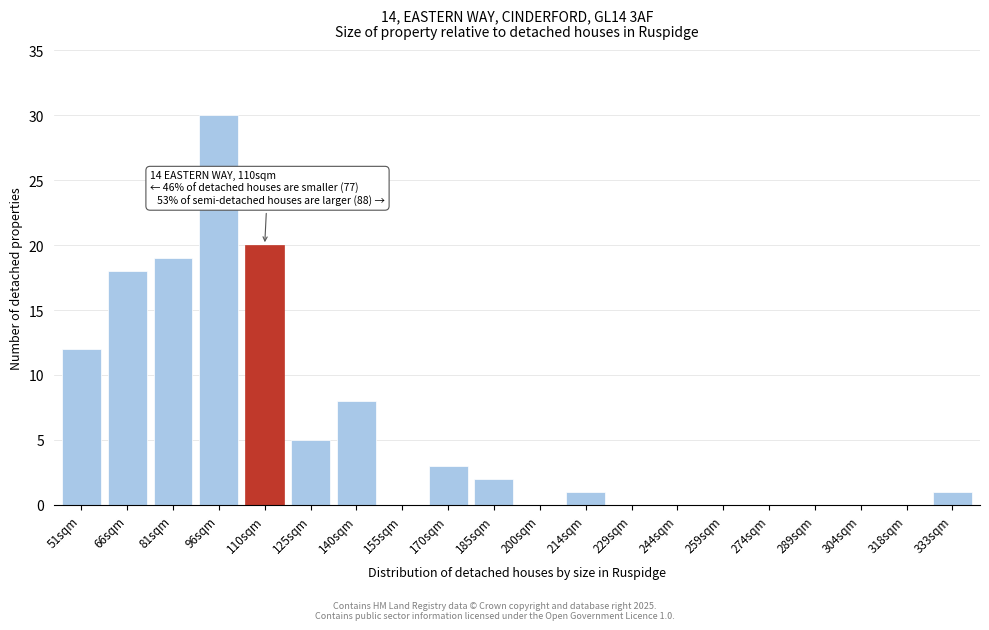

Reading left to right, transcribe all the data shown in this chart.

51sqm=12	66sqm=18	81sqm=19	96sqm=30	110sqm=20	125sqm=5	140sqm=8	155sqm=0	170sqm=3	185sqm=2	200sqm=0	214sqm=1	229sqm=0	244sqm=0	259sqm=0	274sqm=0	289sqm=0	304sqm=0	318sqm=0	333sqm=1